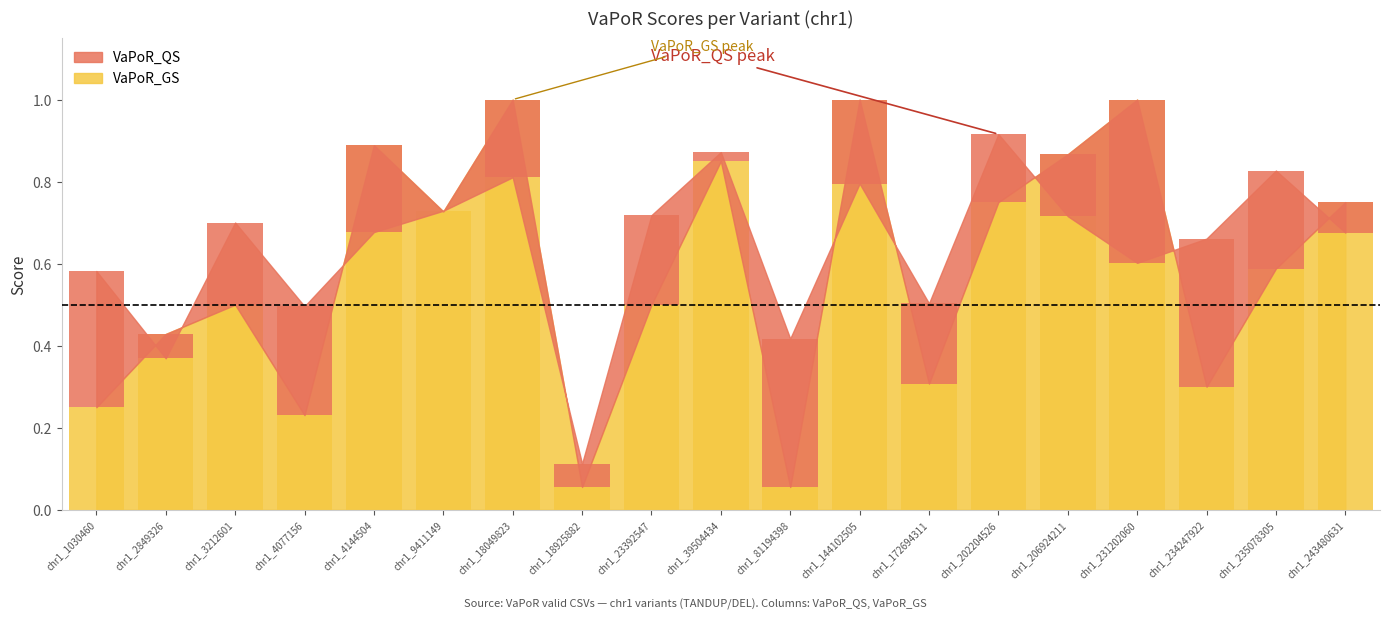

How many bars are there in total?

19